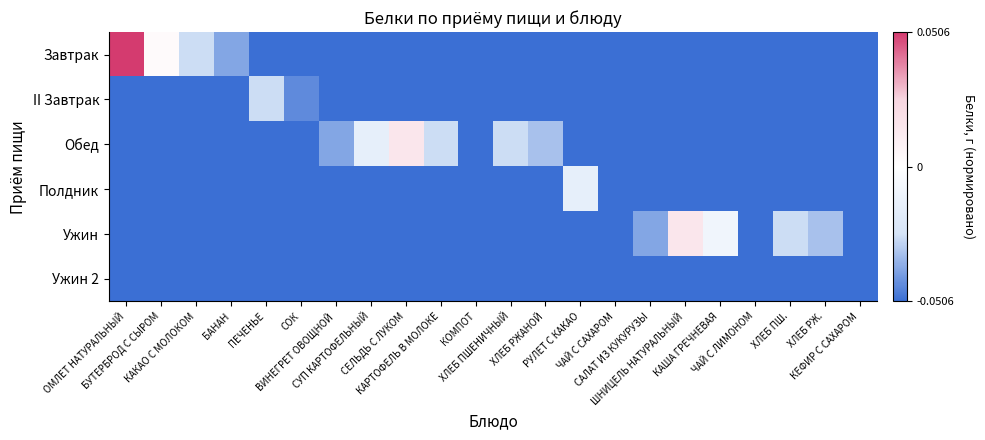

Reading left to right, what are all the values shown in this chart?

Завтрак: ОМЛЕТ НАТУРАЛЬНЫЙ=0.1	БУТЕРБРОД С СЫРОМ=0.0	КАКАО С МОЛОКОМ=-0.0	БАНАН=-0.0	ПЕЧЕНЬЕ=-0.1	СОК=-0.1	ВИНЕГРЕТ ОВОЩНОЙ=-0.1	СУП КАРТОФЕЛЬНЫЙ=-0.1	СЕЛЬДЬ С ЛУКОМ=-0.1	КАРТОФЕЛЬ В МОЛОКЕ=-0.1	КОМПОТ=-0.1	ХЛЕБ ПШЕНИЧНЫЙ=-0.1	ХЛЕБ РЖАНОЙ=-0.1	РУЛЕТ С КАКАО=-0.1	ЧАЙ С САХАРОМ=-0.1	САЛАТ ИЗ КУКУРУЗЫ=-0.1	ШНИЦЕЛЬ НАТУРАЛЬНЫЙ=-0.1	КАША ГРЕЧНЕВАЯ=-0.1	ЧАЙ С ЛИМОНОМ=-0.1	ХЛЕБ ПШ.=-0.1	ХЛЕБ РЖ.=-0.1	КЕФИР С САХАРОМ=-0.1
II Завтрак: ОМЛЕТ НАТУРАЛЬНЫЙ=-0.1	БУТЕРБРОД С СЫРОМ=-0.1	КАКАО С МОЛОКОМ=-0.1	БАНАН=-0.1	ПЕЧЕНЬЕ=-0.0	СОК=-0.0	ВИНЕГРЕТ ОВОЩНОЙ=-0.1	СУП КАРТОФЕЛЬНЫЙ=-0.1	СЕЛЬДЬ С ЛУКОМ=-0.1	КАРТОФЕЛЬ В МОЛОКЕ=-0.1	КОМПОТ=-0.1	ХЛЕБ ПШЕНИЧНЫЙ=-0.1	ХЛЕБ РЖАНОЙ=-0.1	РУЛЕТ С КАКАО=-0.1	ЧАЙ С САХАРОМ=-0.1	САЛАТ ИЗ КУКУРУЗЫ=-0.1	ШНИЦЕЛЬ НАТУРАЛЬНЫЙ=-0.1	КАША ГРЕЧНЕВАЯ=-0.1	ЧАЙ С ЛИМОНОМ=-0.1	ХЛЕБ ПШ.=-0.1	ХЛЕБ РЖ.=-0.1	КЕФИР С САХАРОМ=-0.1
Обед: ОМЛЕТ НАТУРАЛЬНЫЙ=-0.1	БУТЕРБРОД С СЫРОМ=-0.1	КАКАО С МОЛОКОМ=-0.1	БАНАН=-0.1	ПЕЧЕНЬЕ=-0.1	СОК=-0.1	ВИНЕГРЕТ ОВОЩНОЙ=-0.0	СУП КАРТОФЕЛЬНЫЙ=-0.0	СЕЛЬДЬ С ЛУКОМ=0.0	КАРТОФЕЛЬ В МОЛОКЕ=-0.0	КОМПОТ=-0.1	ХЛЕБ ПШЕНИЧНЫЙ=-0.0	ХЛЕБ РЖАНОЙ=-0.0	РУЛЕТ С КАКАО=-0.1	ЧАЙ С САХАРОМ=-0.1	САЛАТ ИЗ КУКУРУЗЫ=-0.1	ШНИЦЕЛЬ НАТУРАЛЬНЫЙ=-0.1	КАША ГРЕЧНЕВАЯ=-0.1	ЧАЙ С ЛИМОНОМ=-0.1	ХЛЕБ ПШ.=-0.1	ХЛЕБ РЖ.=-0.1	КЕФИР С САХАРОМ=-0.1
Полдник: ОМЛЕТ НАТУРАЛЬНЫЙ=-0.1	БУТЕРБРОД С СЫРОМ=-0.1	КАКАО С МОЛОКОМ=-0.1	БАНАН=-0.1	ПЕЧЕНЬЕ=-0.1	СОК=-0.1	ВИНЕГРЕТ ОВОЩНОЙ=-0.1	СУП КАРТОФЕЛЬНЫЙ=-0.1	СЕЛЬДЬ С ЛУКОМ=-0.1	КАРТОФЕЛЬ В МОЛОКЕ=-0.1	КОМПОТ=-0.1	ХЛЕБ ПШЕНИЧНЫЙ=-0.1	ХЛЕБ РЖАНОЙ=-0.1	РУЛЕТ С КАКАО=-0.0	ЧАЙ С САХАРОМ=-0.1	САЛАТ ИЗ КУКУРУЗЫ=-0.1	ШНИЦЕЛЬ НАТУРАЛЬНЫЙ=-0.1	КАША ГРЕЧНЕВАЯ=-0.1	ЧАЙ С ЛИМОНОМ=-0.1	ХЛЕБ ПШ.=-0.1	ХЛЕБ РЖ.=-0.1	КЕФИР С САХАРОМ=-0.1
Ужин: ОМЛЕТ НАТУРАЛЬНЫЙ=-0.1	БУТЕРБРОД С СЫРОМ=-0.1	КАКАО С МОЛОКОМ=-0.1	БАНАН=-0.1	ПЕЧЕНЬЕ=-0.1	СОК=-0.1	ВИНЕГРЕТ ОВОЩНОЙ=-0.1	СУП КАРТОФЕЛЬНЫЙ=-0.1	СЕЛЬДЬ С ЛУКОМ=-0.1	КАРТОФЕЛЬ В МОЛОКЕ=-0.1	КОМПОТ=-0.1	ХЛЕБ ПШЕНИЧНЫЙ=-0.1	ХЛЕБ РЖАНОЙ=-0.1	РУЛЕТ С КАКАО=-0.1	ЧАЙ С САХАРОМ=-0.1	САЛАТ ИЗ КУКУРУЗЫ=-0.0	ШНИЦЕЛЬ НАТУРАЛЬНЫЙ=0.0	КАША ГРЕЧНЕВАЯ=-0.0	ЧАЙ С ЛИМОНОМ=-0.1	ХЛЕБ ПШ.=-0.0	ХЛЕБ РЖ.=-0.0	КЕФИР С САХАРОМ=-0.1
Ужин 2: ОМЛЕТ НАТУРАЛЬНЫЙ=-0.1	БУТЕРБРОД С СЫРОМ=-0.1	КАКАО С МОЛОКОМ=-0.1	БАНАН=-0.1	ПЕЧЕНЬЕ=-0.1	СОК=-0.1	ВИНЕГРЕТ ОВОЩНОЙ=-0.1	СУП КАРТОФЕЛЬНЫЙ=-0.1	СЕЛЬДЬ С ЛУКОМ=-0.1	КАРТОФЕЛЬ В МОЛОКЕ=-0.1	КОМПОТ=-0.1	ХЛЕБ ПШЕНИЧНЫЙ=-0.1	ХЛЕБ РЖАНОЙ=-0.1	РУЛЕТ С КАКАО=-0.1	ЧАЙ С САХАРОМ=-0.1	САЛАТ ИЗ КУКУРУЗЫ=-0.1	ШНИЦЕЛЬ НАТУРАЛЬНЫЙ=-0.1	КАША ГРЕЧНЕВАЯ=-0.1	ЧАЙ С ЛИМОНОМ=-0.1	ХЛЕБ ПШ.=-0.1	ХЛЕБ РЖ.=-0.1	КЕФИР С САХАРОМ=-0.1